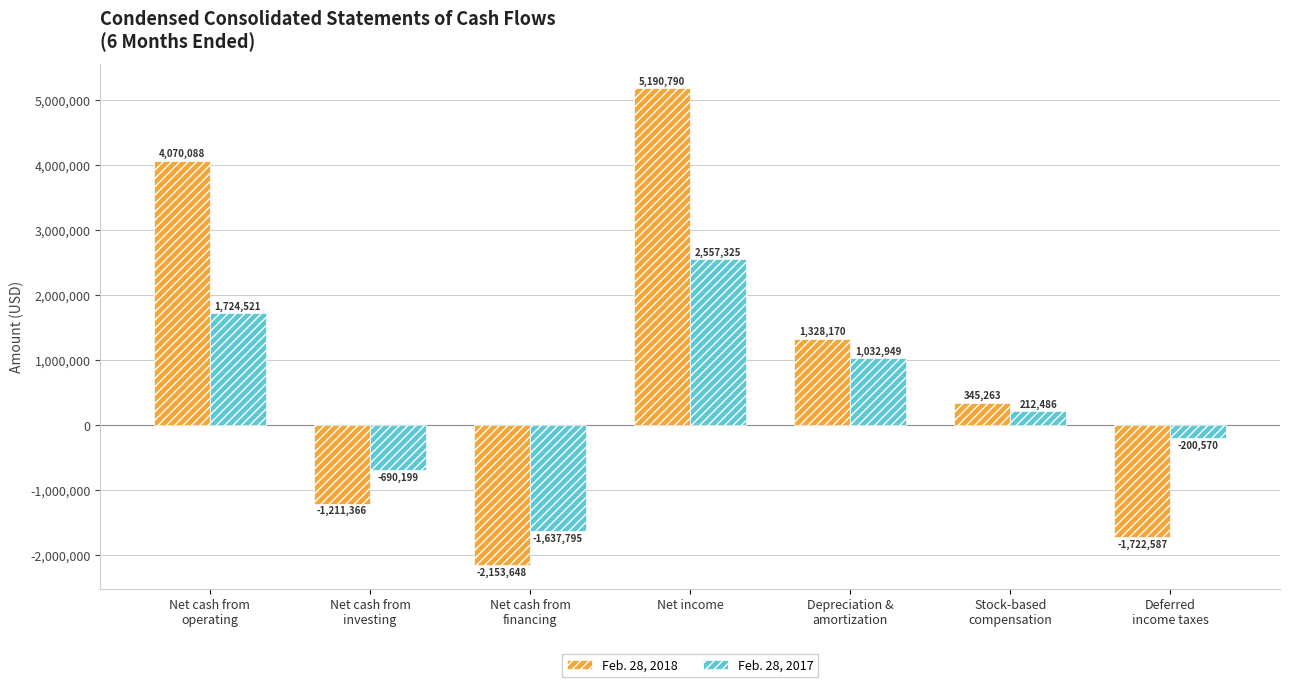

How many positive values does the Feb. 28, 2017 series have?

4